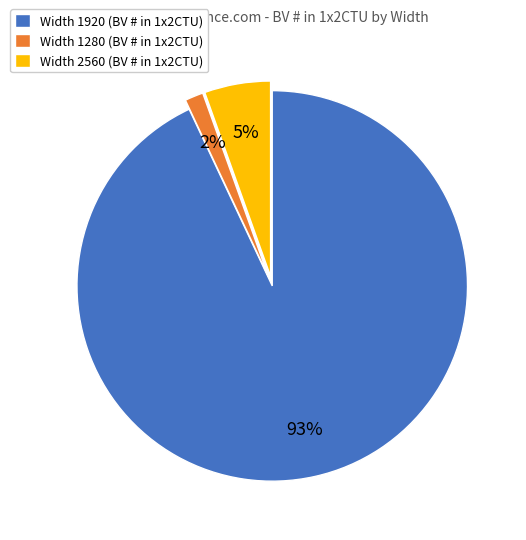

Which slice represents more than half of the pie?

Width 1920 (BV # in 1x2CTU)